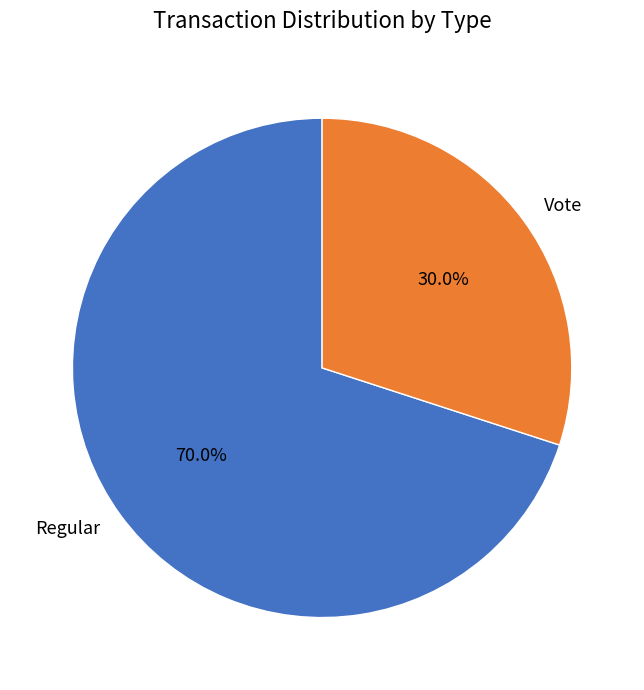

Which has a higher value, Regular or Vote?

Regular